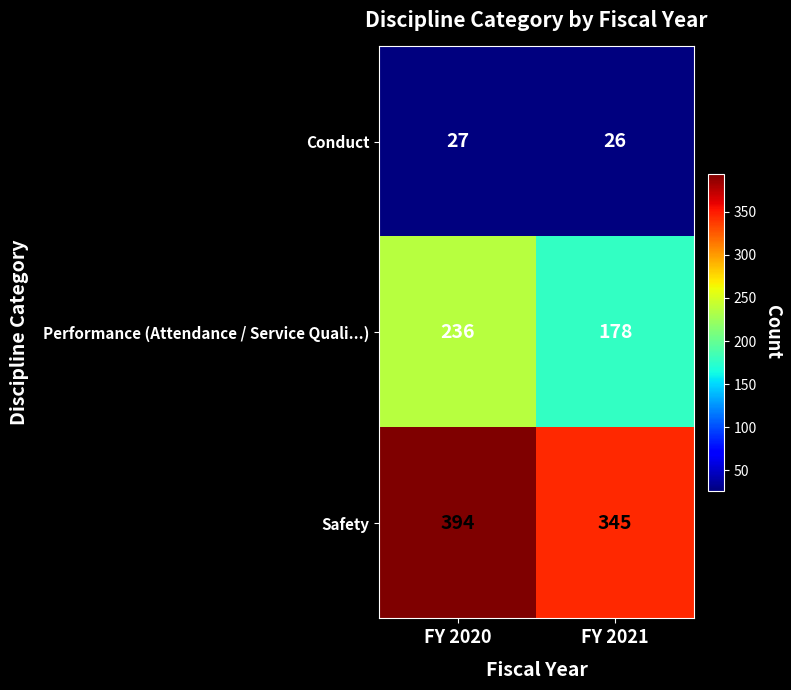

Is it true that Performance (Attendance / Service Quali...) equals 286 at FY 2021?

False